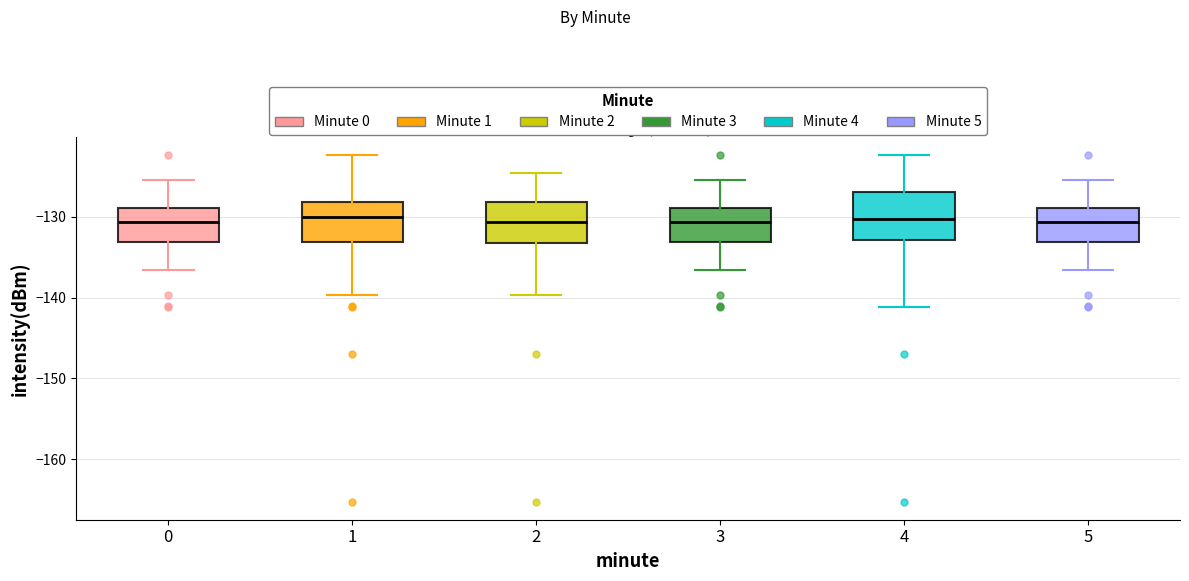

Reading left to right, transcribe this box plot: for each box, give where its median line is, the range the box spans, and where its two whiskers end, as read against the y-axis. The values are not printed on the chart, so give them approximately, as read against the axis.

0: median -131, box -133 to -129, whiskers -137 to -125
1: median -130, box -133 to -128, whiskers -140 to -122
2: median -131, box -133 to -128, whiskers -140 to -125
3: median -131, box -133 to -129, whiskers -137 to -125
4: median -130, box -133 to -127, whiskers -141 to -122
5: median -131, box -133 to -129, whiskers -137 to -125